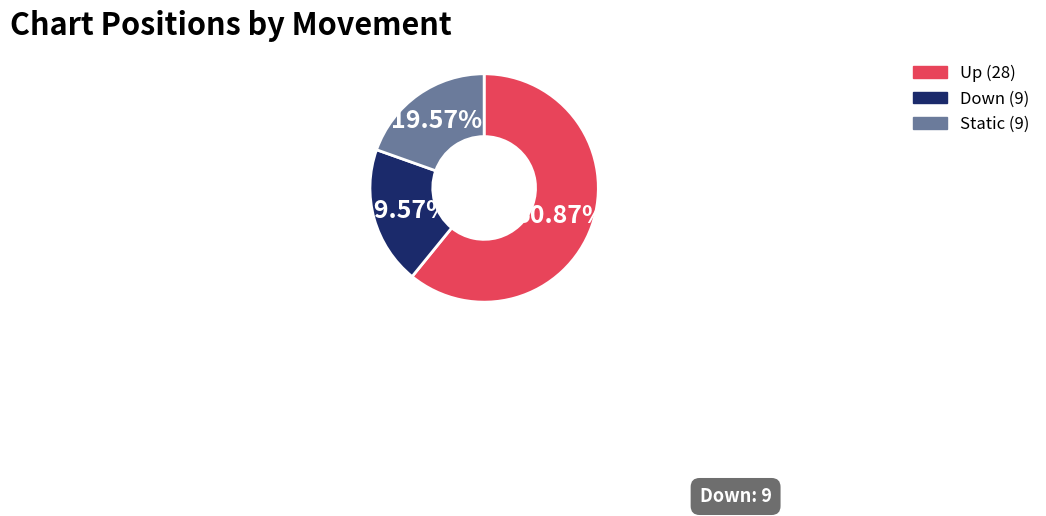

Is there any slice that represents more than half of the pie?

Yes